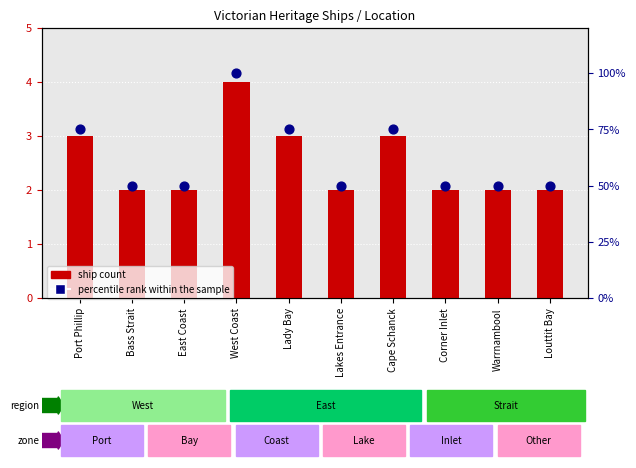

At how many categories does at least one series exceed 95?

1